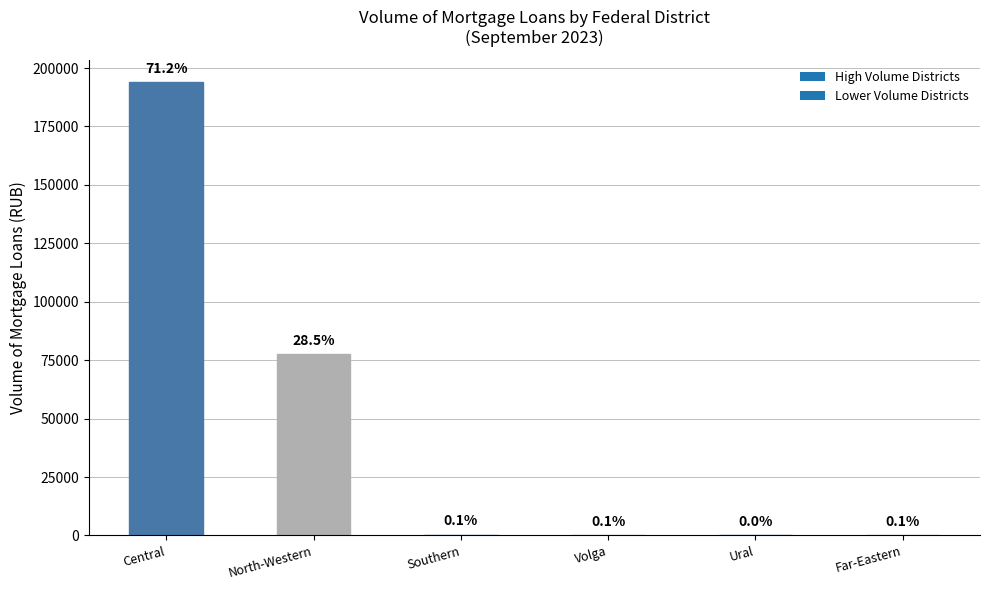

Are the bars horizontal?

No